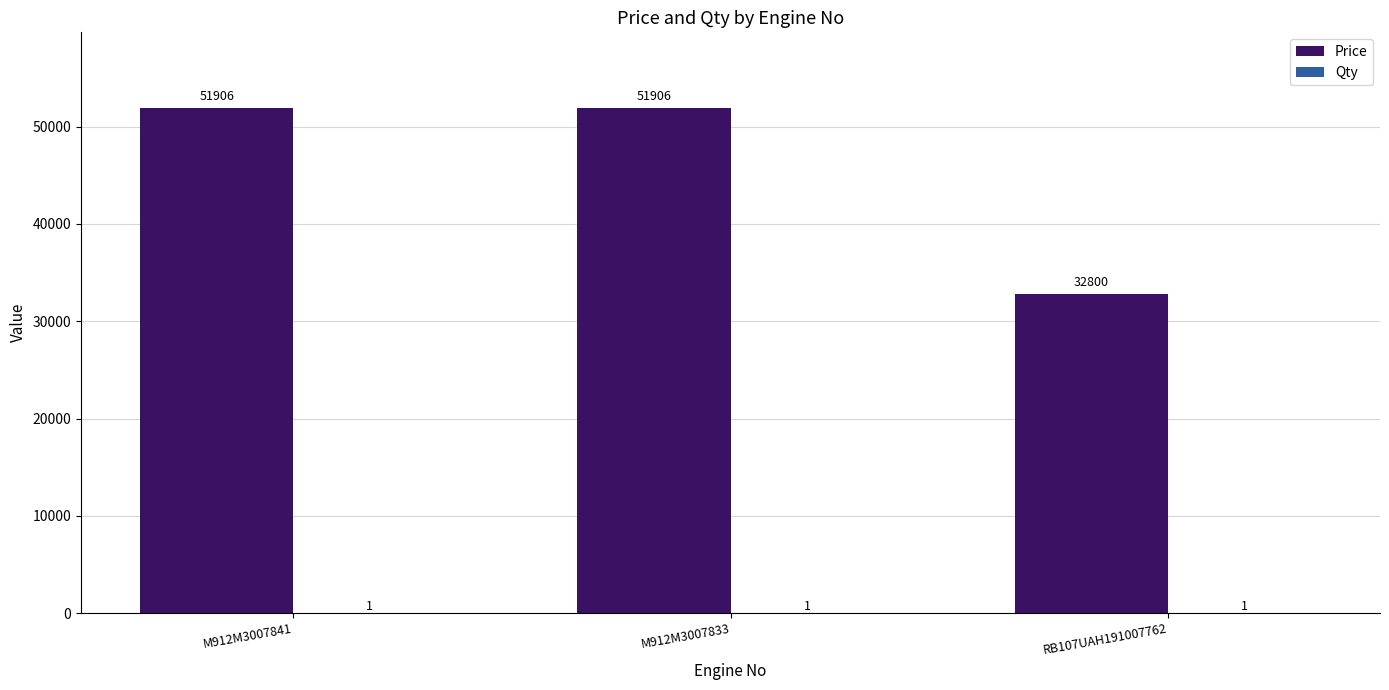

Which series has the largest total across all categories?

Price